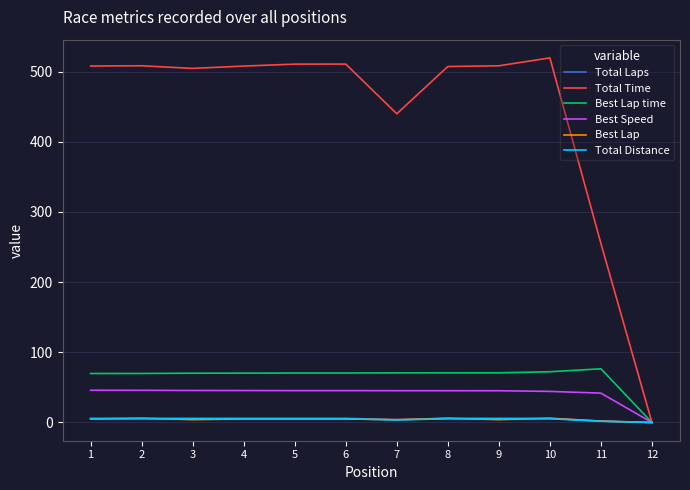

What is the highest value of the Total Laps series?

6.0